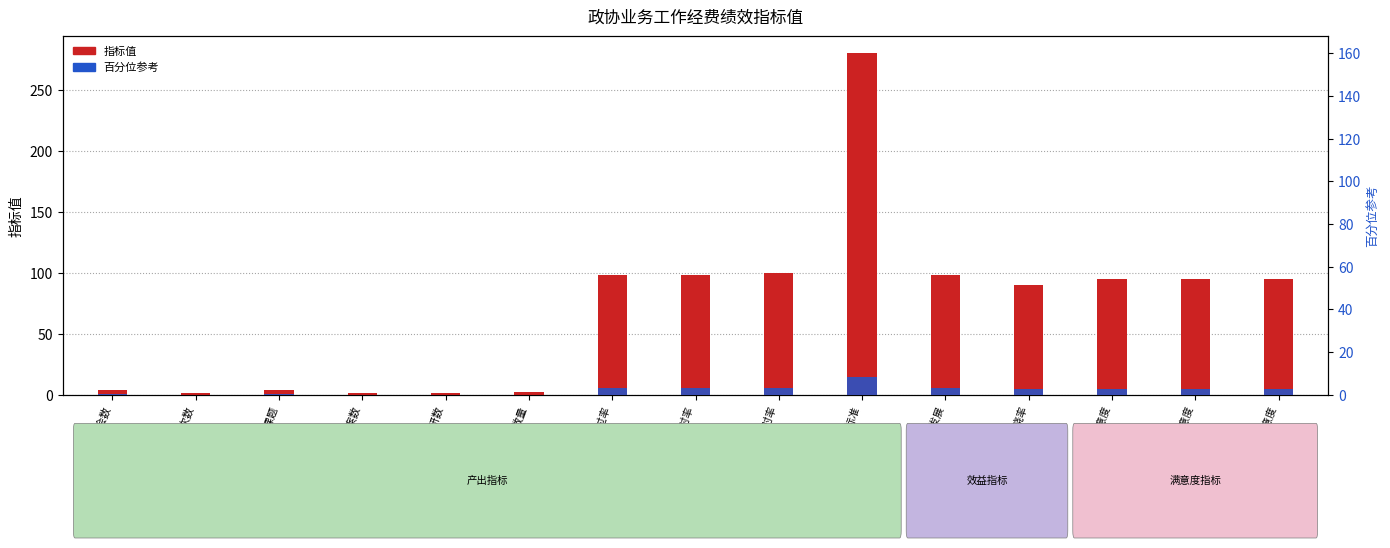

True or false: 指标值 has a value of 1.0 at 召开全会次数.

True